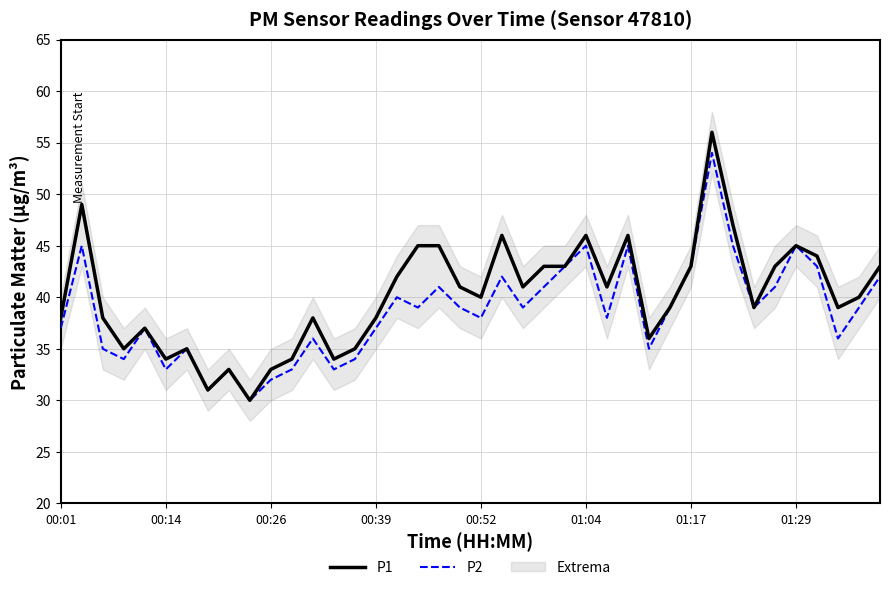

List the series in order of their peak value, highest first.

P1, P2